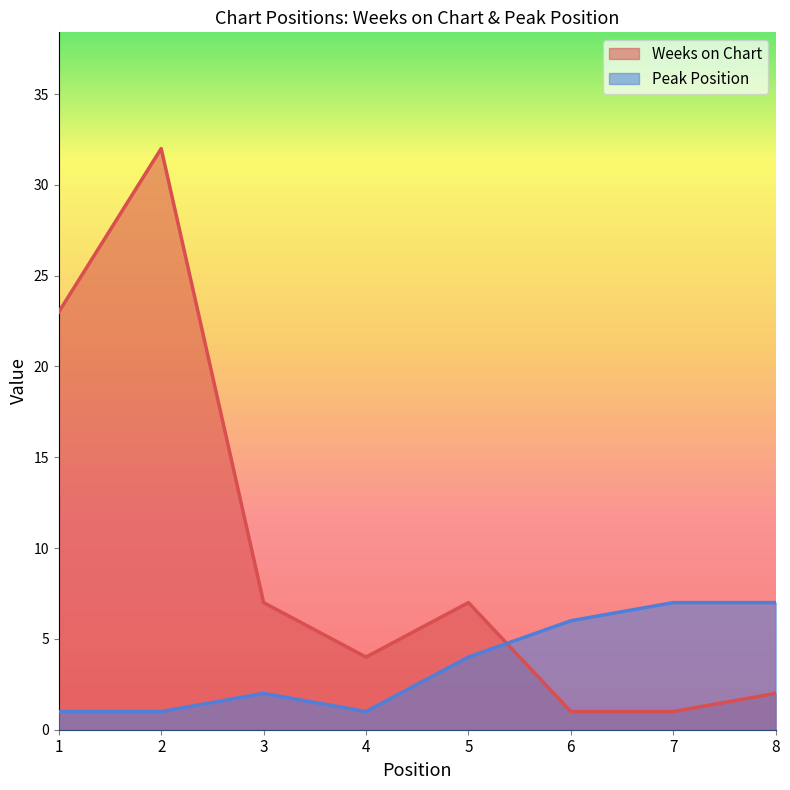

Between which two adjacent categories do Peak Position and Weeks on Chart first intersect?

5 and 6